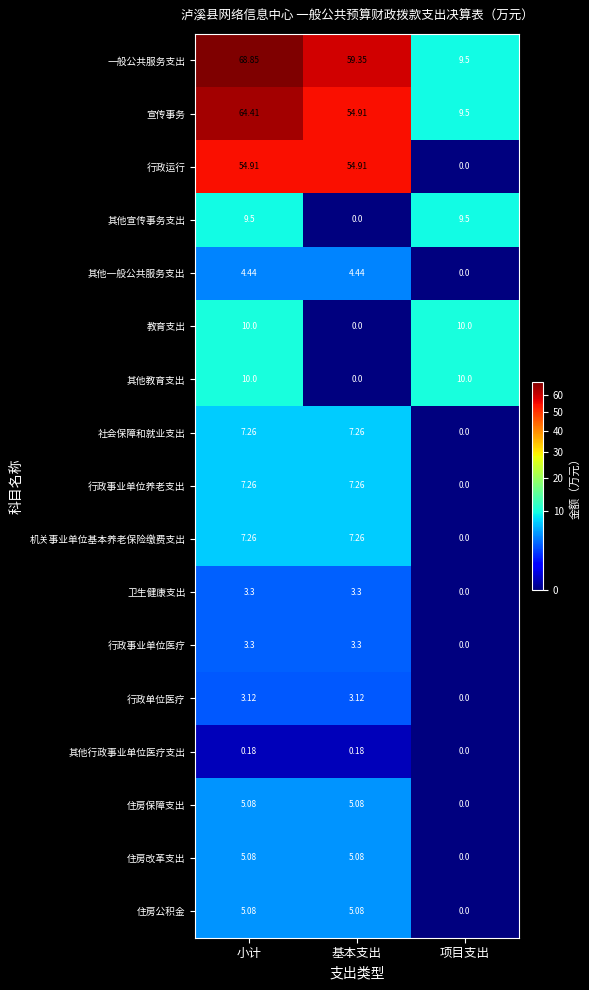

Which series changed the most between 基本支出 and 项目支出?

行政运行